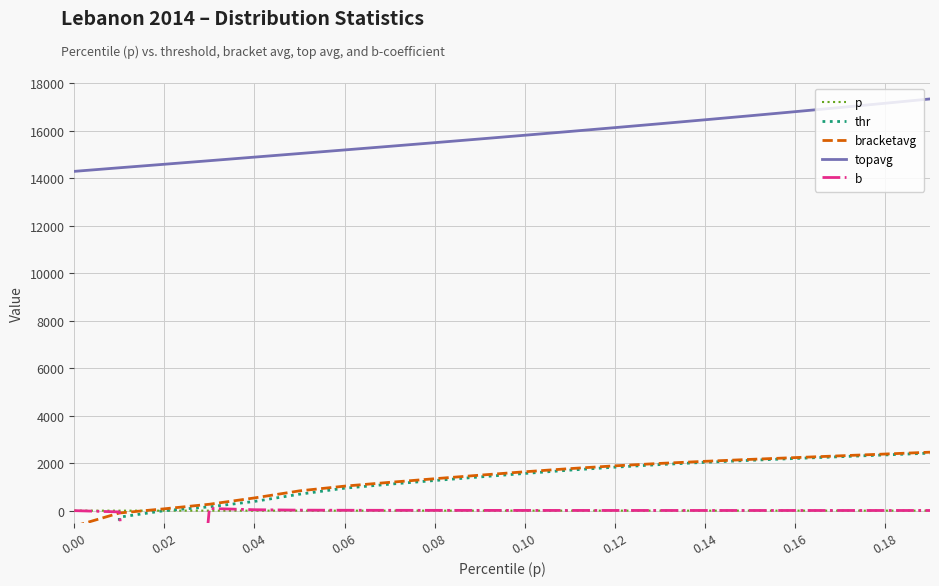

At which label does bracketavg reach its minimum?

0.00